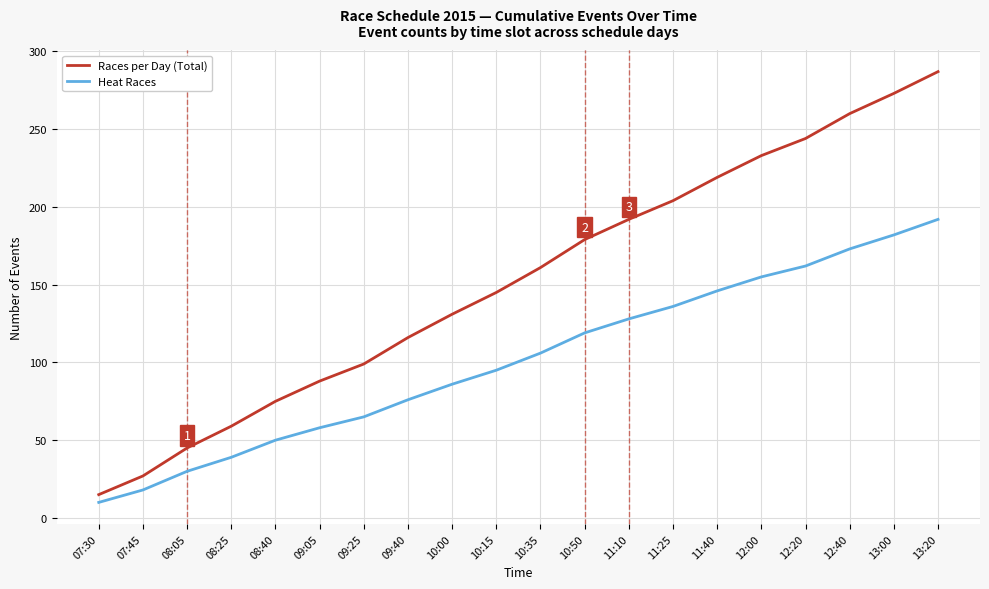

What is the total value across all series at 11:10?

320